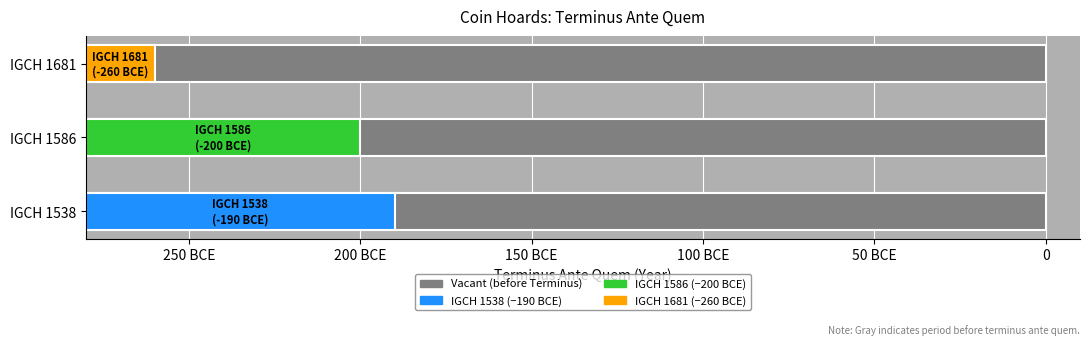

What is the difference between the values at IGCH 1538 and IGCH 1586?

10